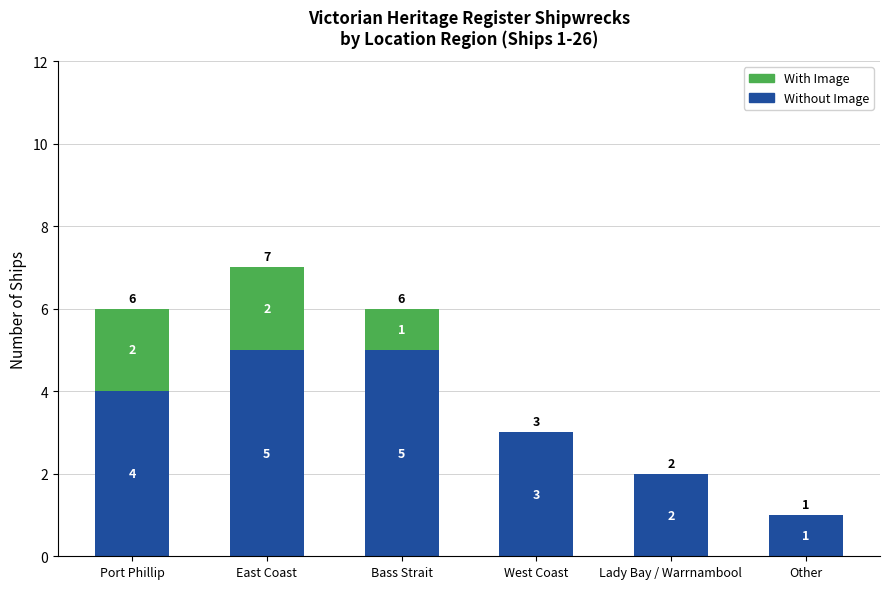

At which category is the sum across all series the highest?

East Coast